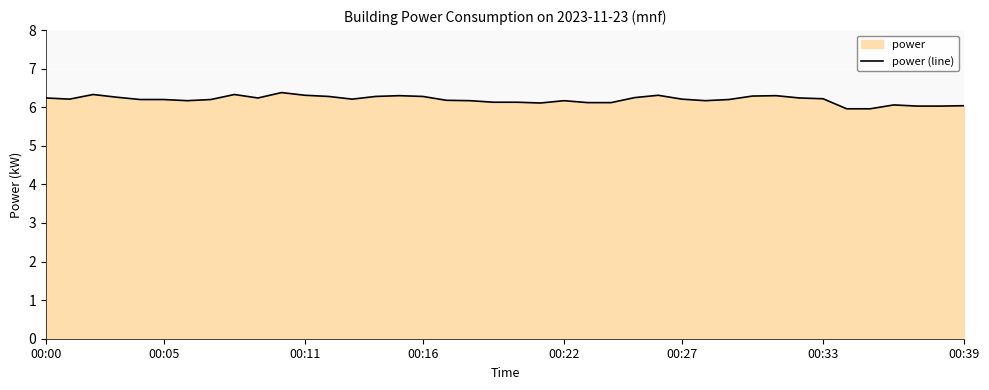

True or false: the data shows 6.2 at 00:05.

True